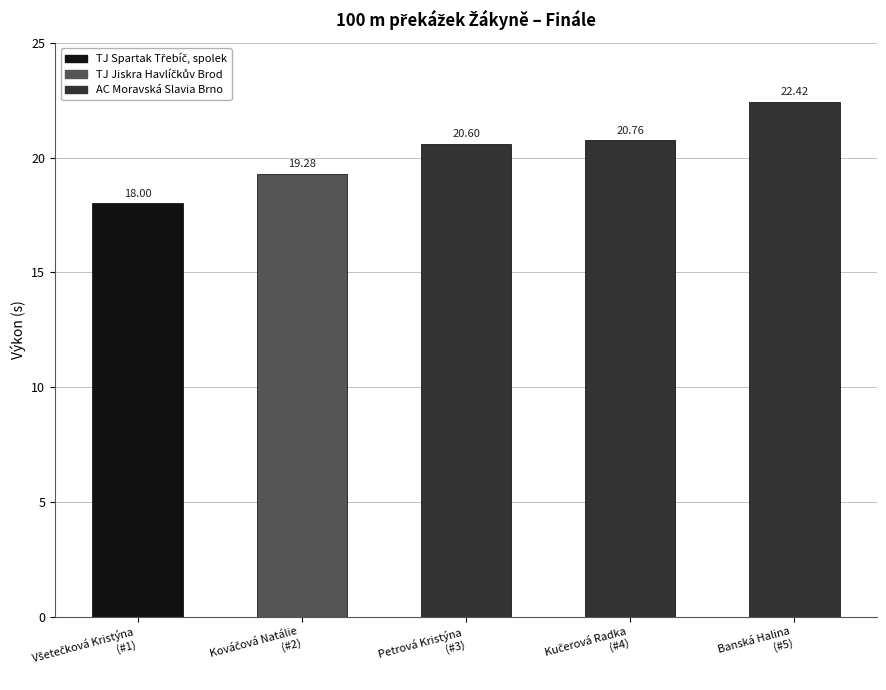

What is the average value?

20.2